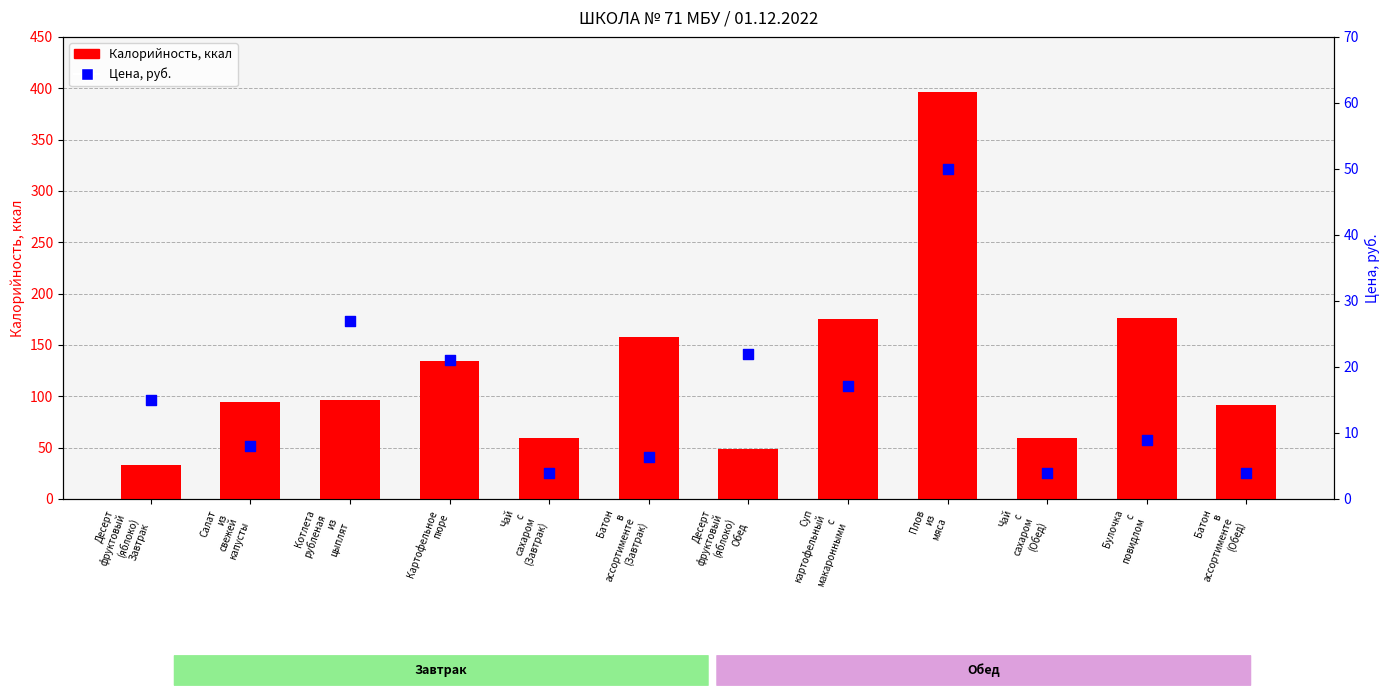

Is the value of Цена at Салат
из
свежей
капусты greater than the value of Калорийность at Чай
с
сахаром
(Завтрак)?

No